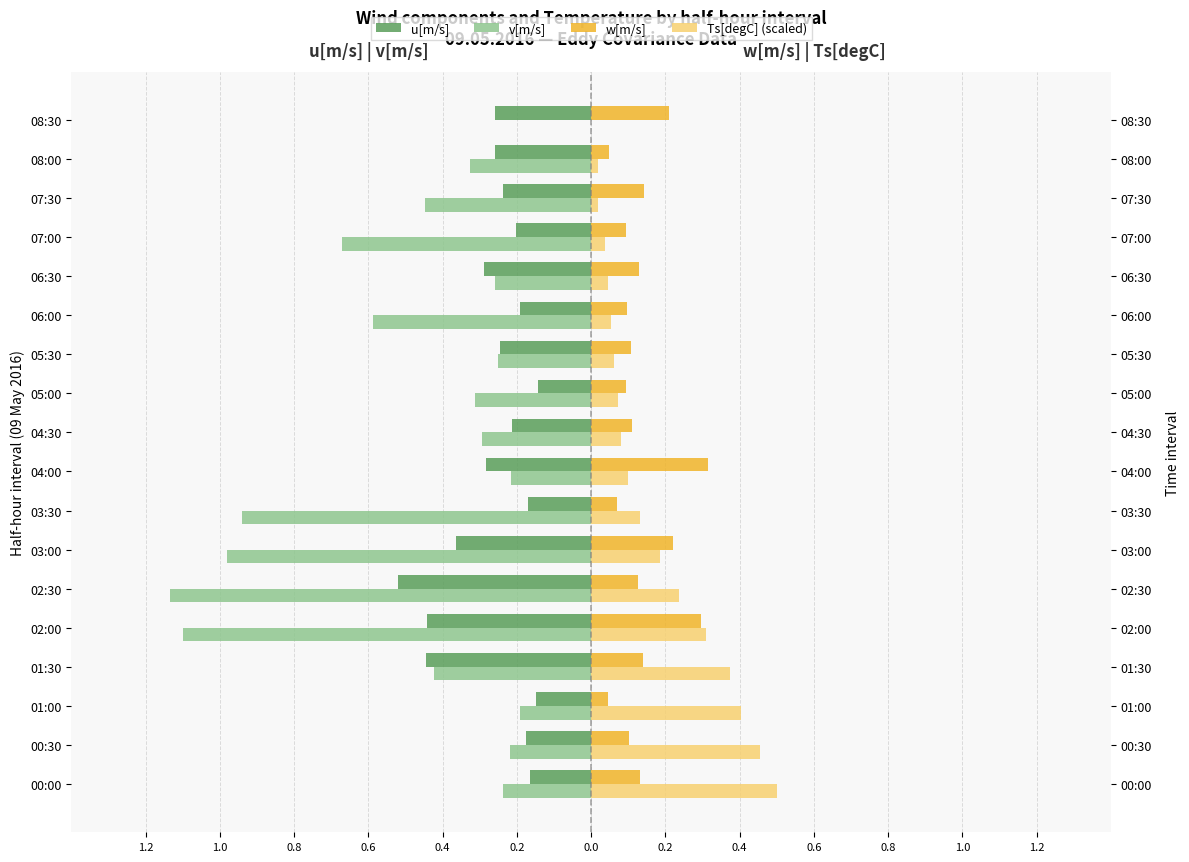

The v[m/s] series shows -0.2 at 05:00. True or false?

False